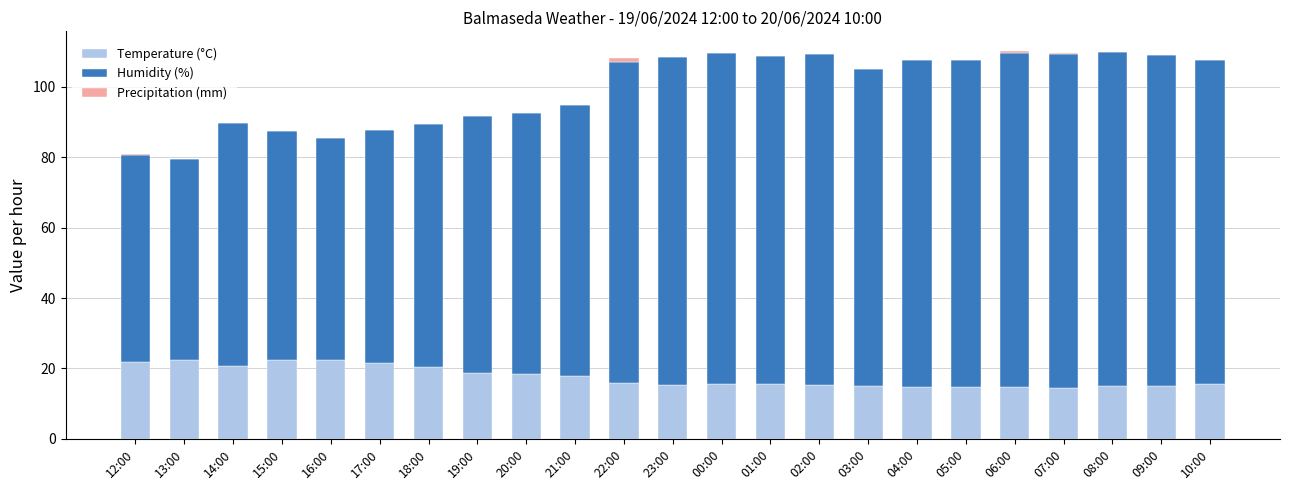

What is the sum of all Temperature (°C) values?

403.4